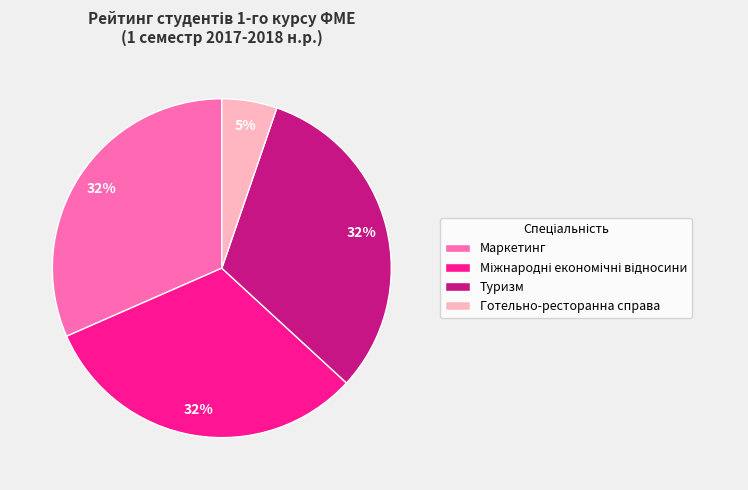

Count the number of slices in the pie.

4